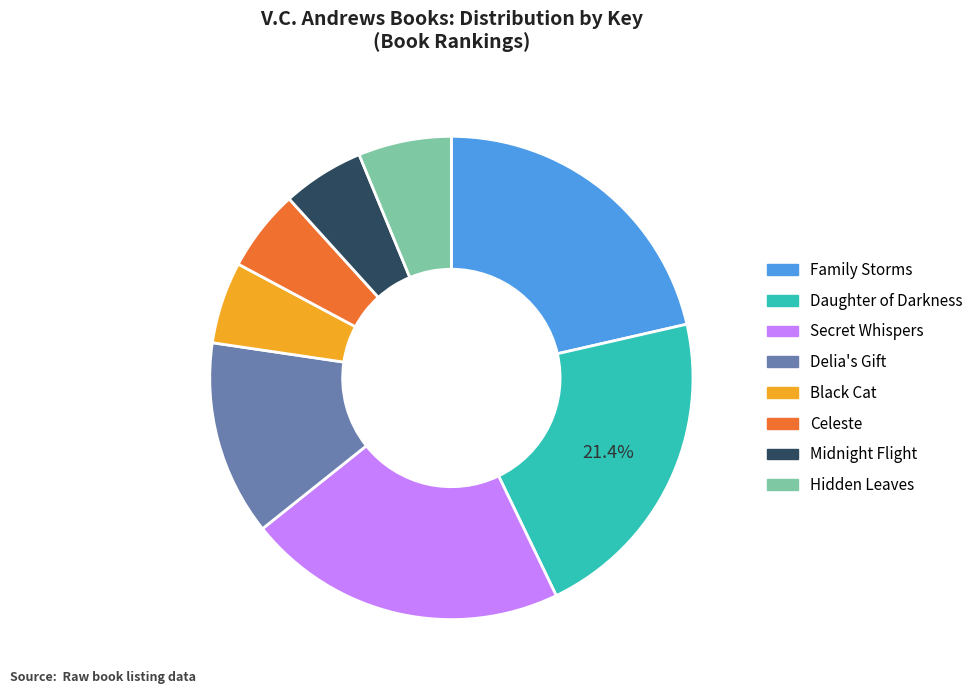

What percentage is the Delia's Gift slice, to the nearest percent?

13%